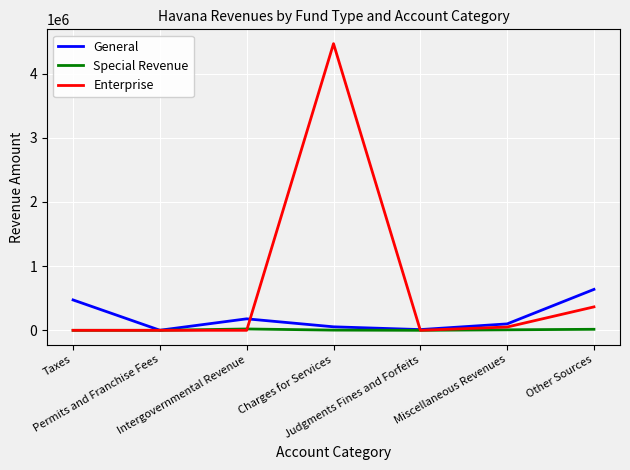

Which series has the largest range (max minus min)?

Enterprise